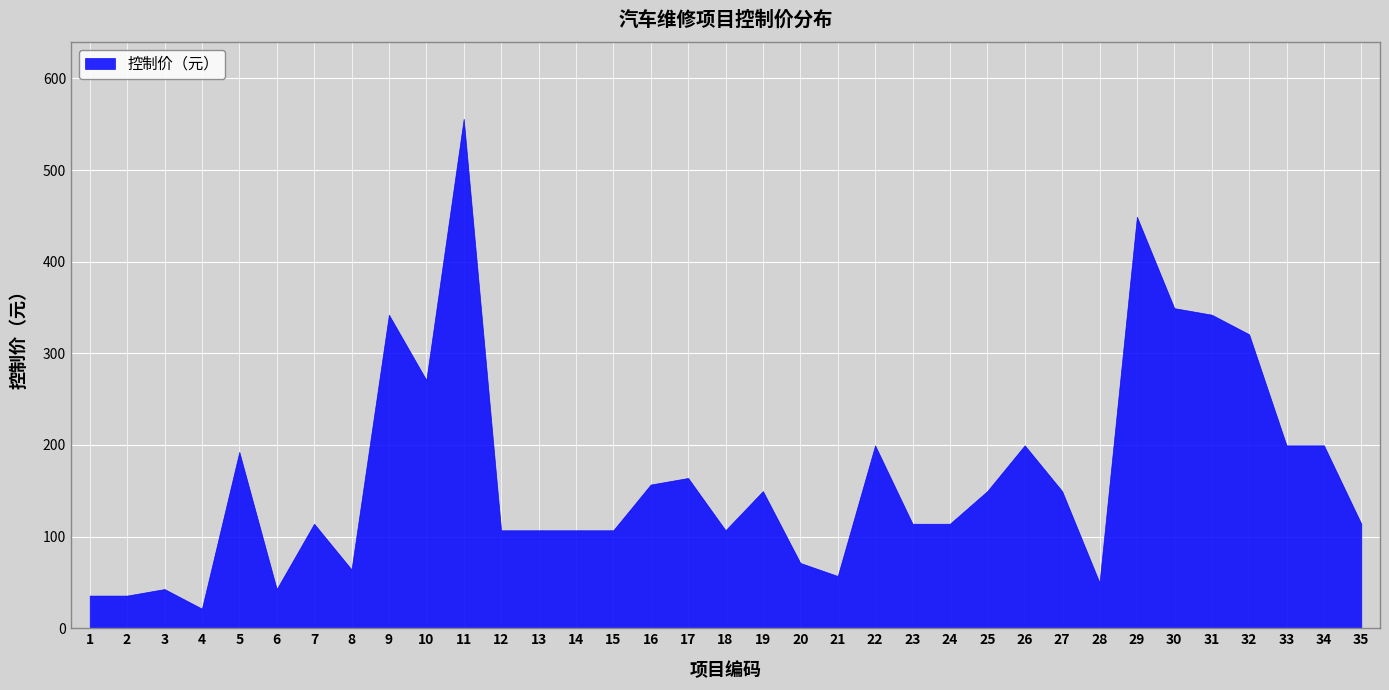

Does the chart display data point markers on the line(s)?

No